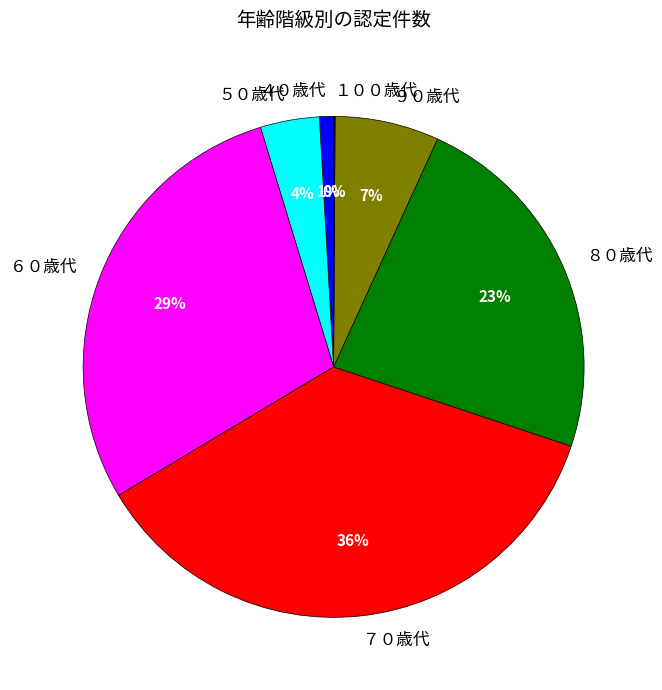

Which has a higher value, ４０歳代 or ６０歳代?

６０歳代